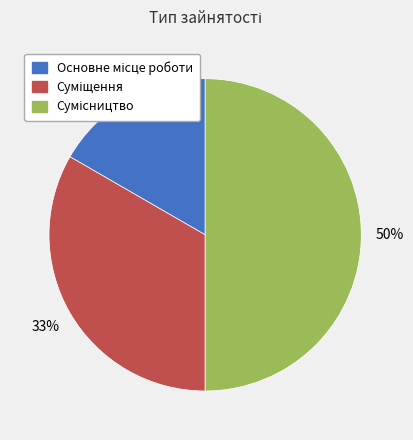

To the nearest percent, what is the average slice percentage?

33%